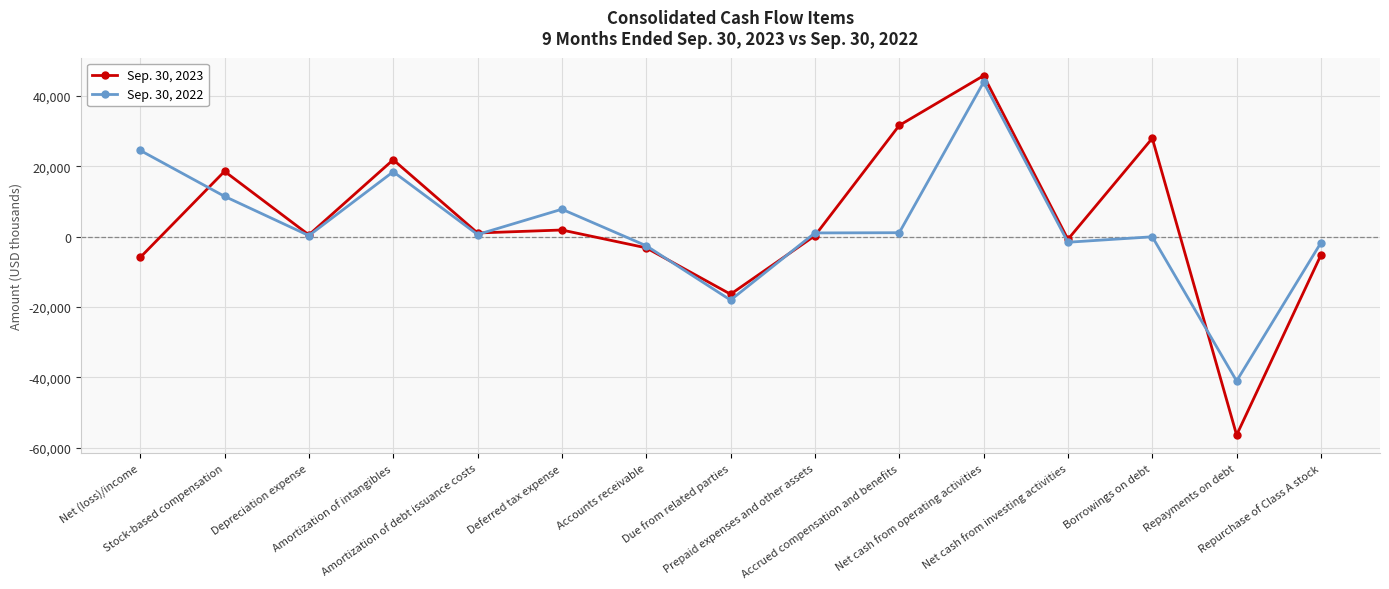

What is the sum of all Sep. 30, 2023 values?

62191